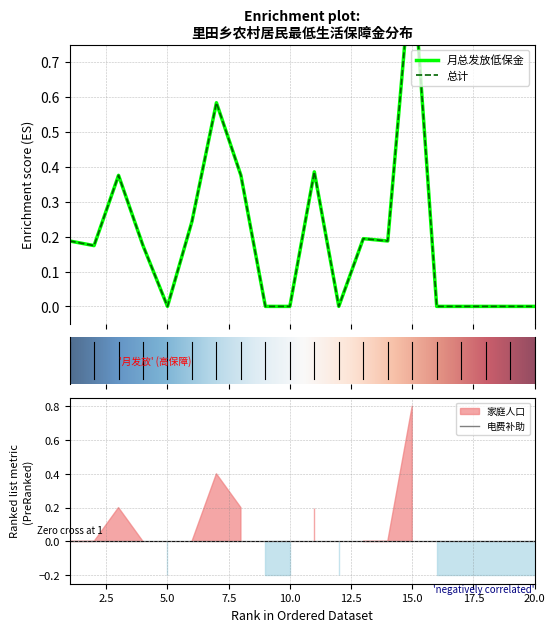

Which category has the lowest value in the 月总发放低保金 series?

5